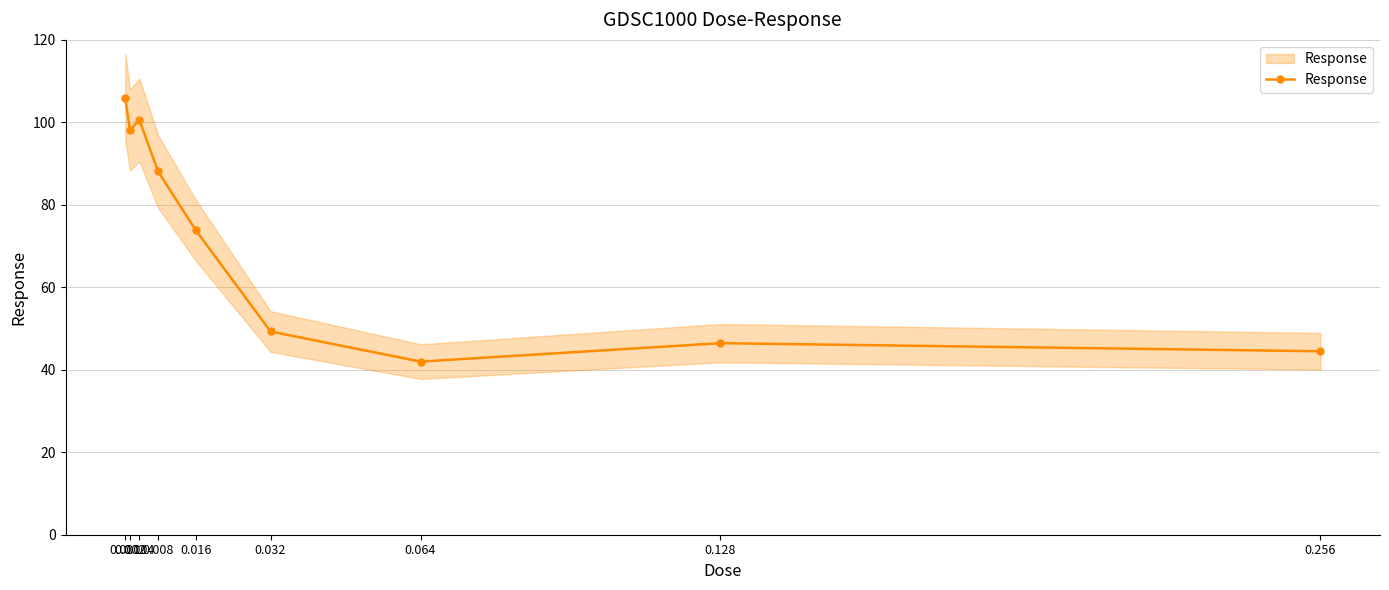

What is the sum of the values at 0.002 and 0.004?

198.7